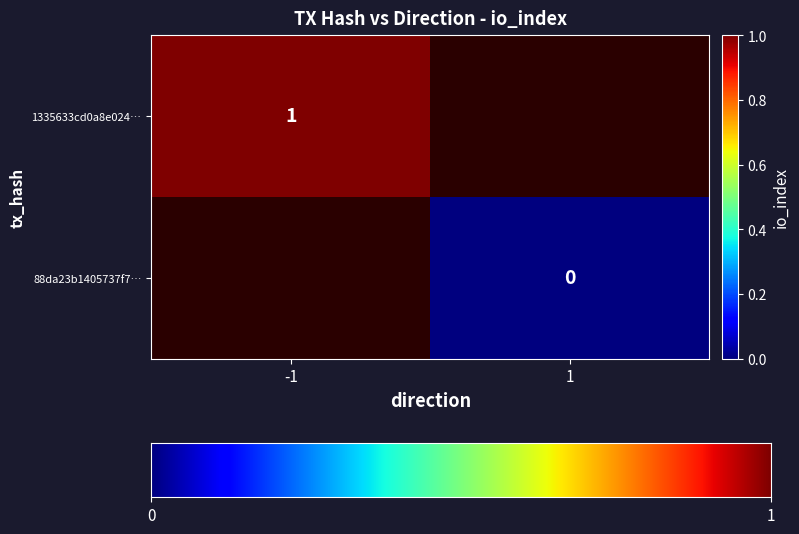

Is it true that 1335633cd0a8e024… equals 2 at -1?

False